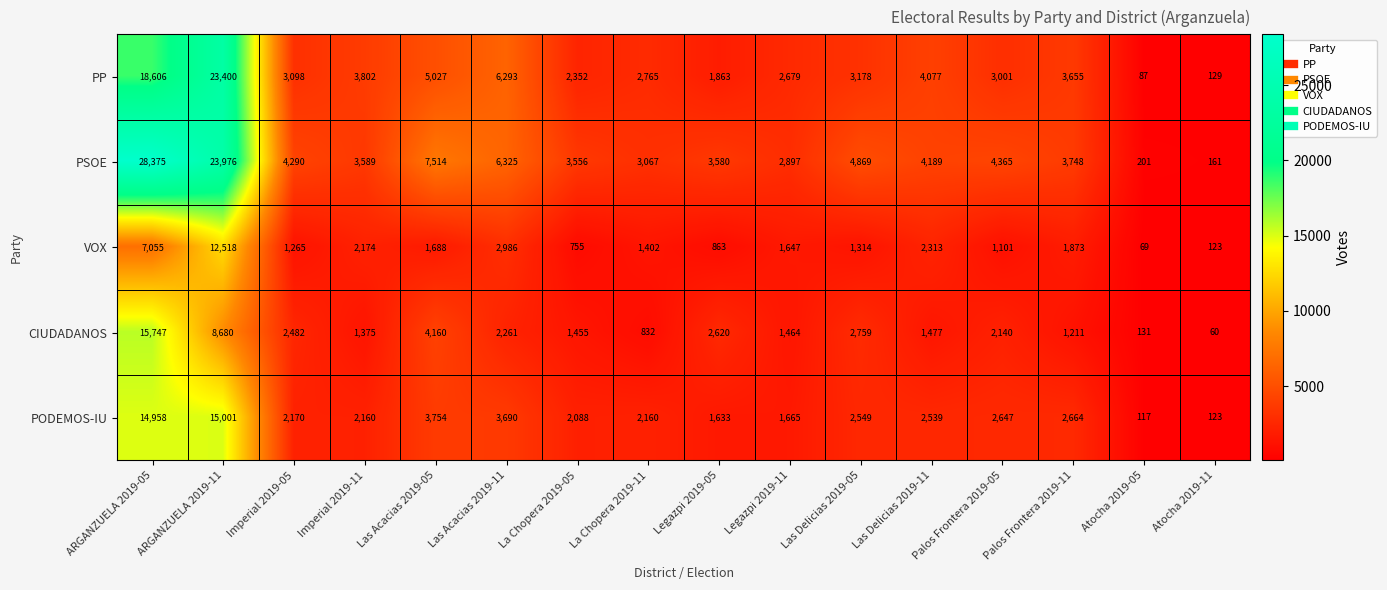

True or false: PSOE has a value of 3748 at Palos Frontera 2019-11.

True